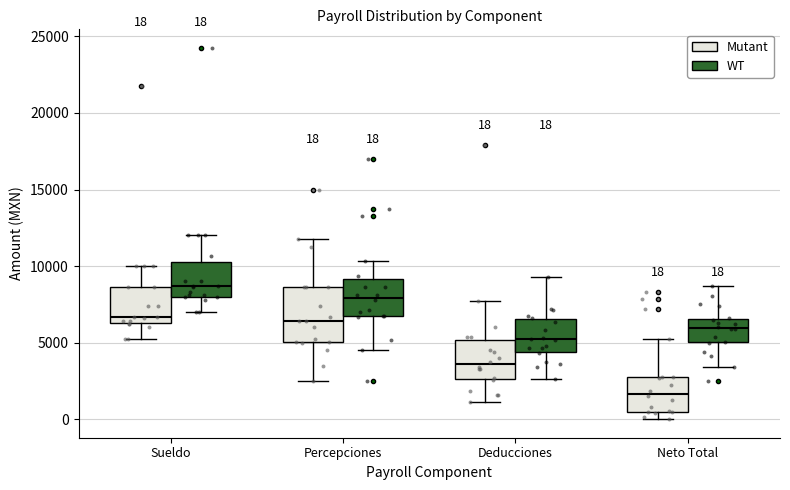

Which box's median line is the lowest?

Neto Total (Mutant)